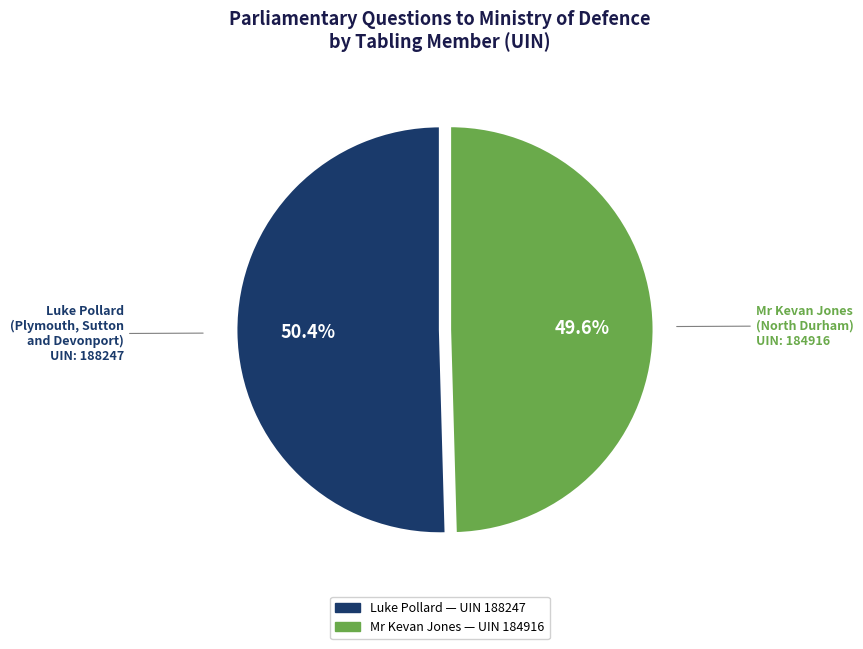

To the nearest percent, what is the average slice percentage?

50%